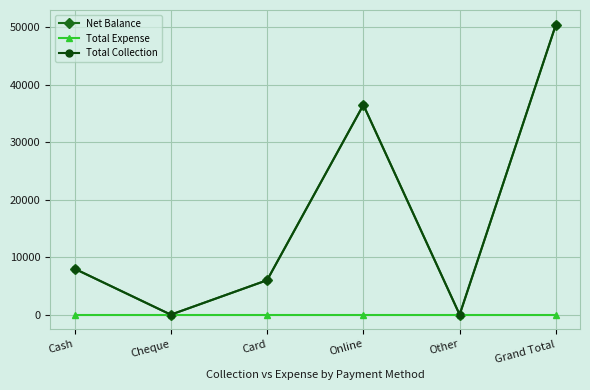

What is the approximate value of Net Balance at Cash, to the nearest 10?

8000